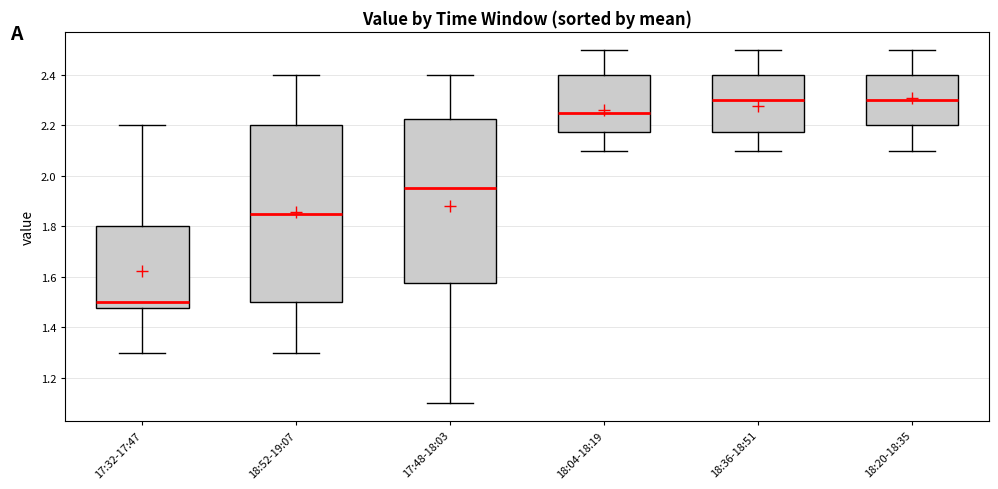

Where does the lower whisker of the box for 18:36-18:51 end on the y-axis? The values are not printed on the chart, so give them approximately, as read against the axis.

2.10